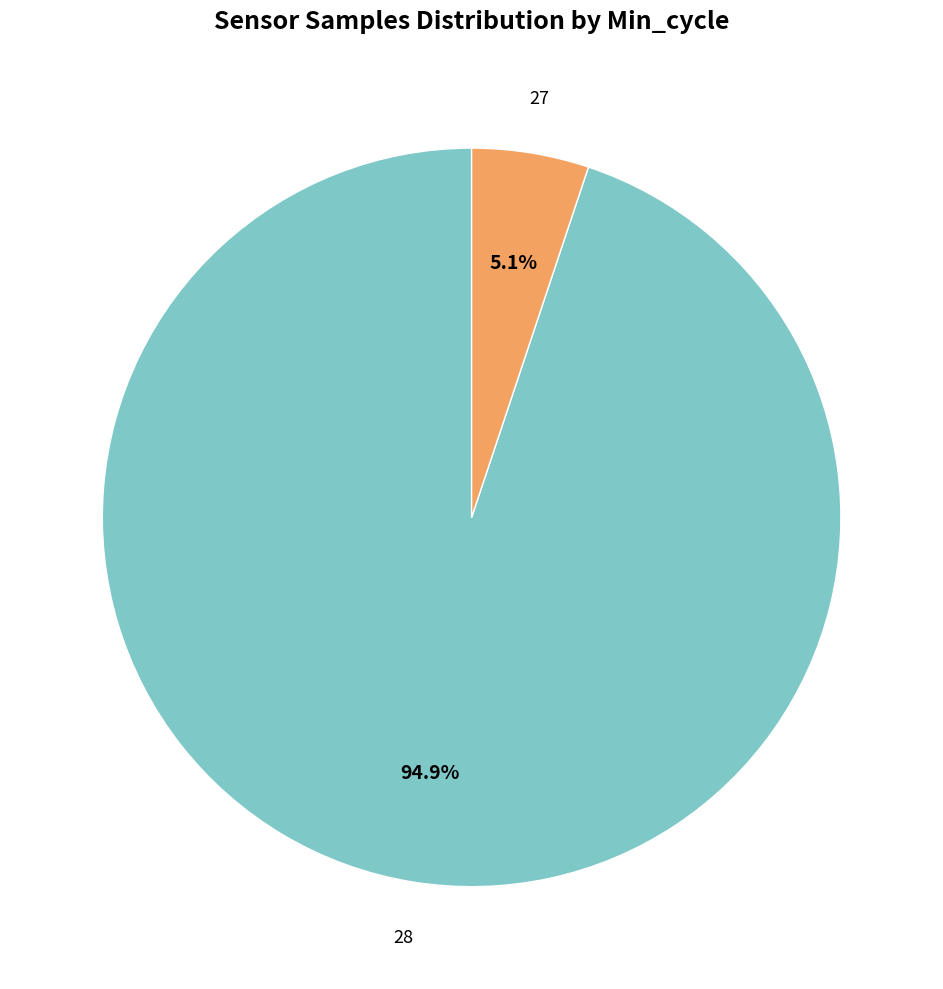

Is there any slice that represents more than half of the pie?

Yes